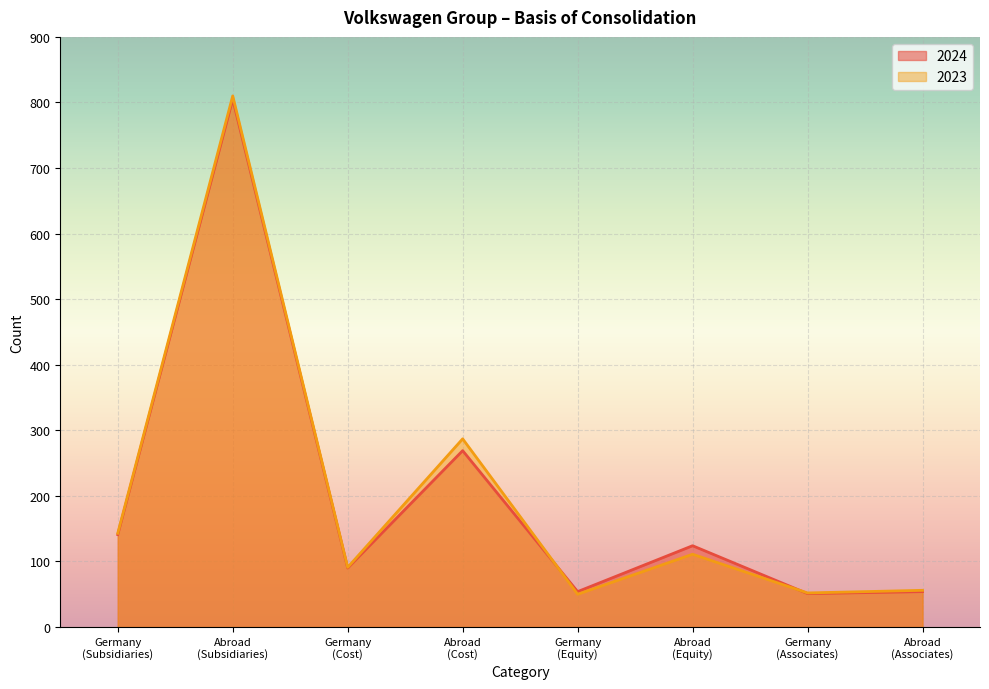

How many data points does each series have?

8